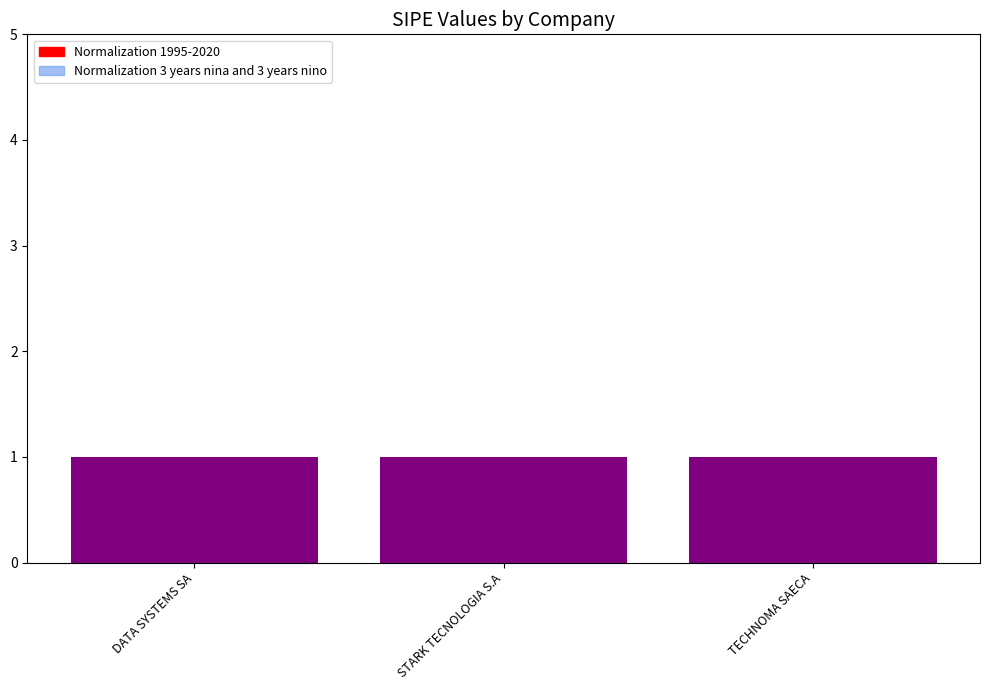

Which category has the lowest value in the Normalization 1995-2020 series?

DATA SYSTEMS SA